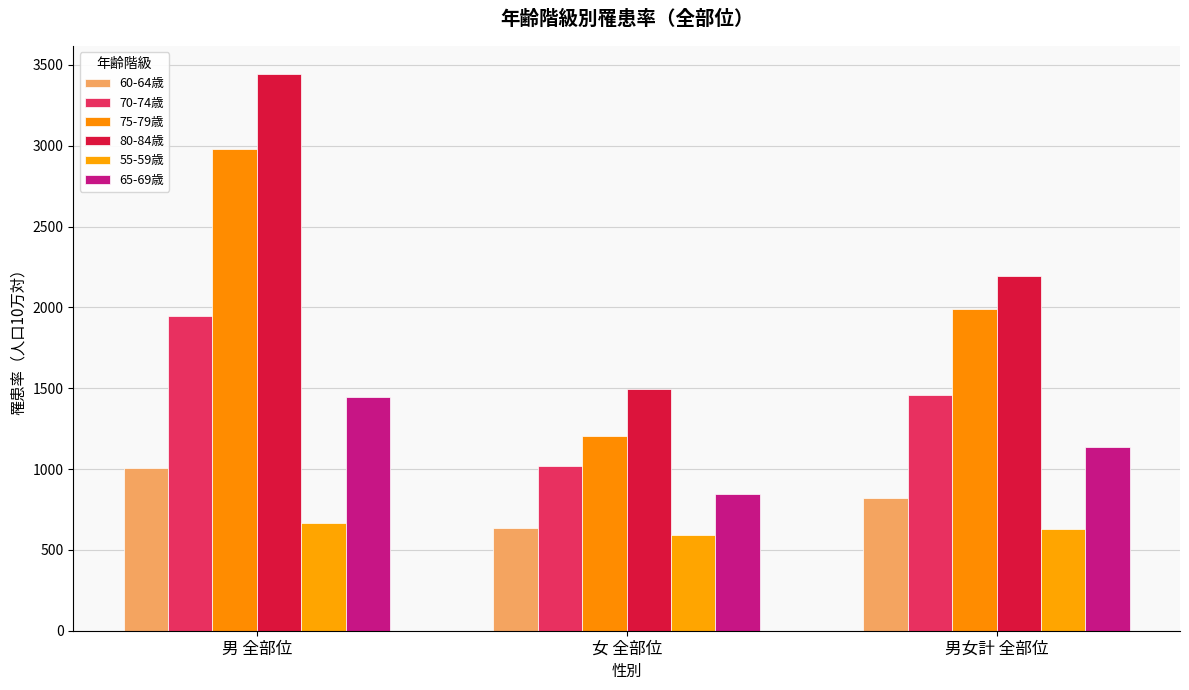

Which has a higher value, 男 全部位 or 男女計 全部位?

男 全部位